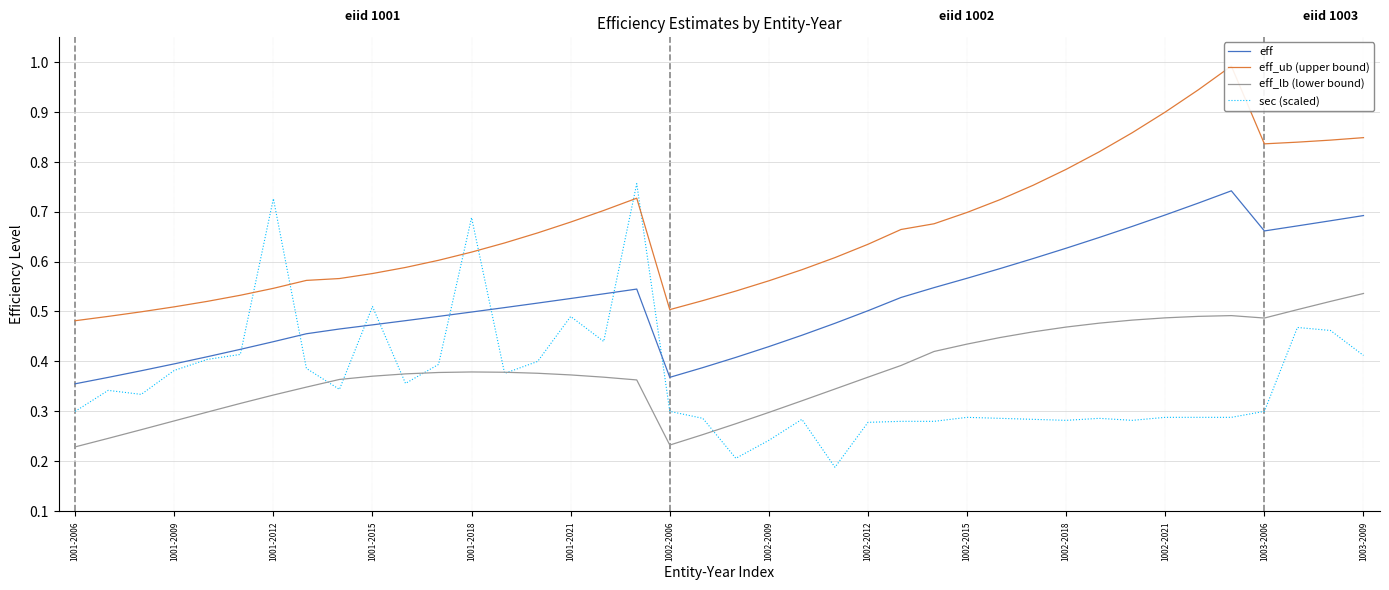

What is the average value of the eff series?

0.5